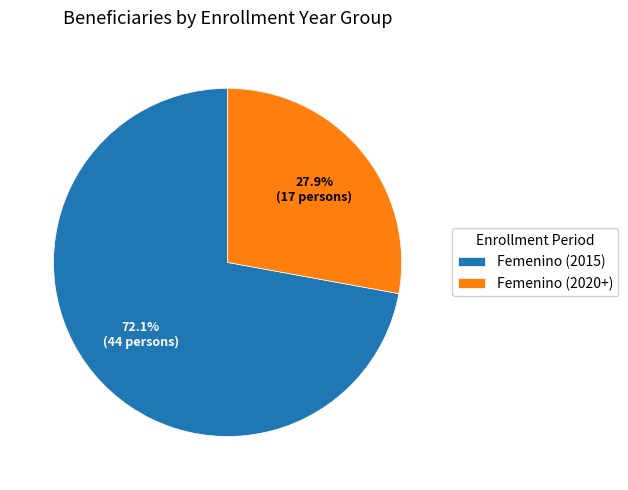

How many slices are in this pie chart?

2